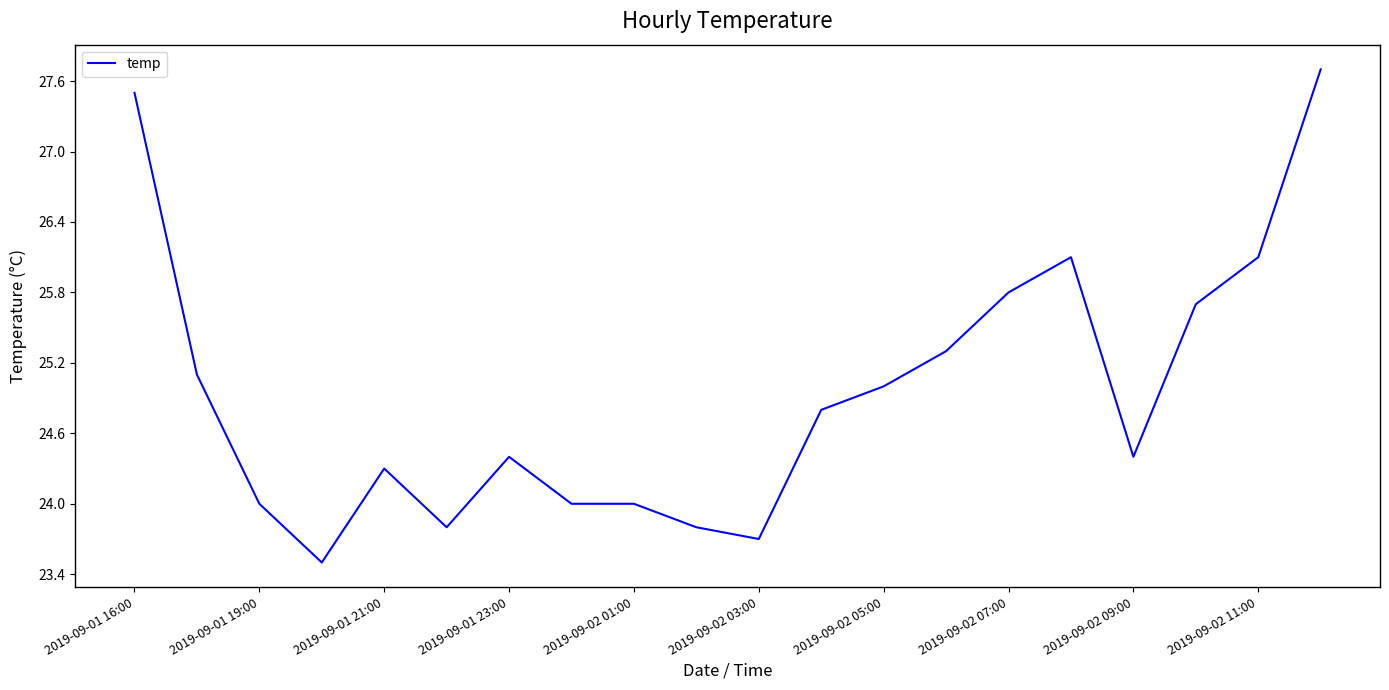

How many lines are shown in the chart?

1